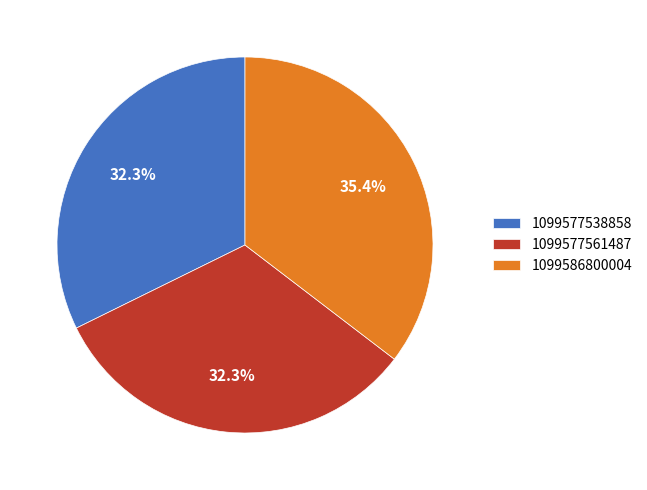

Do 1099586800004 and 1099577561487 together represent more than half of the pie?

Yes